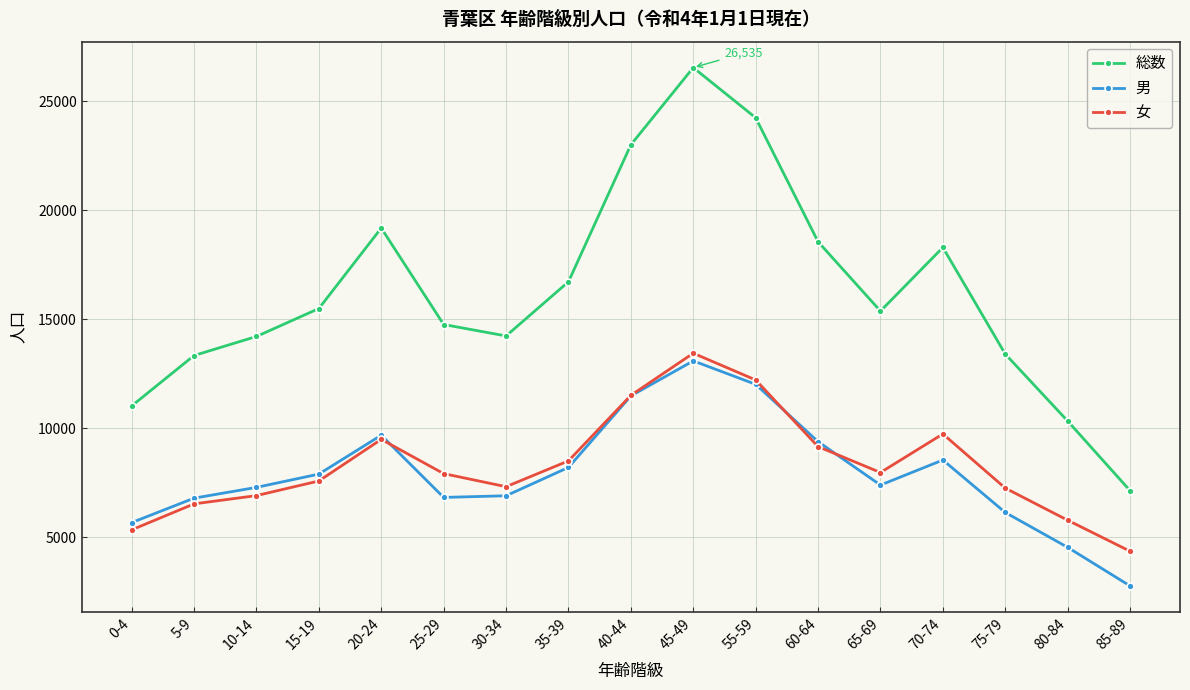

Which category has the highest value across all series?

45-49